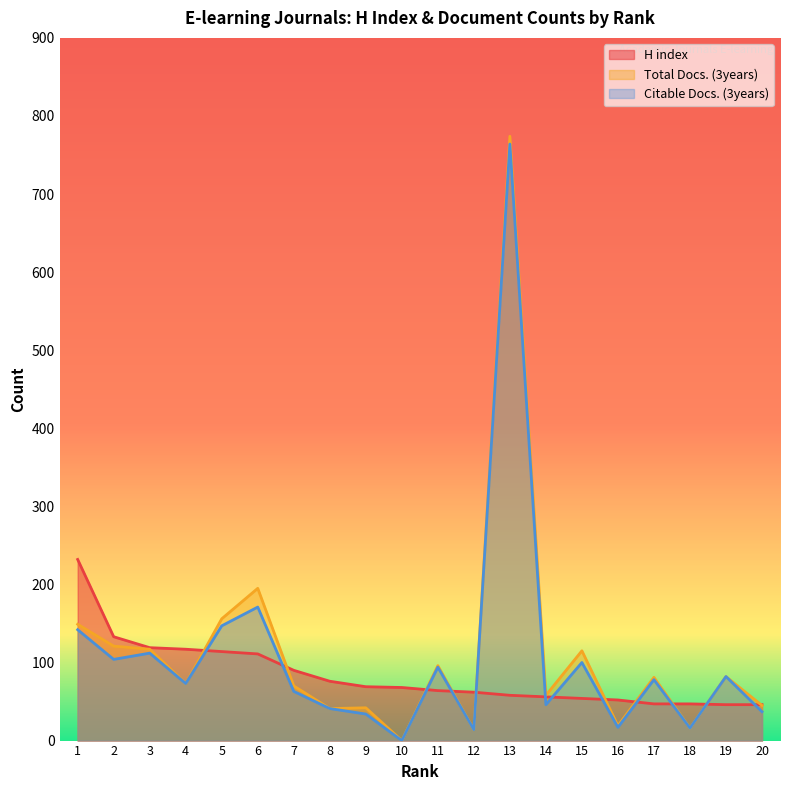

Does the chart display data point markers on the line(s)?

No